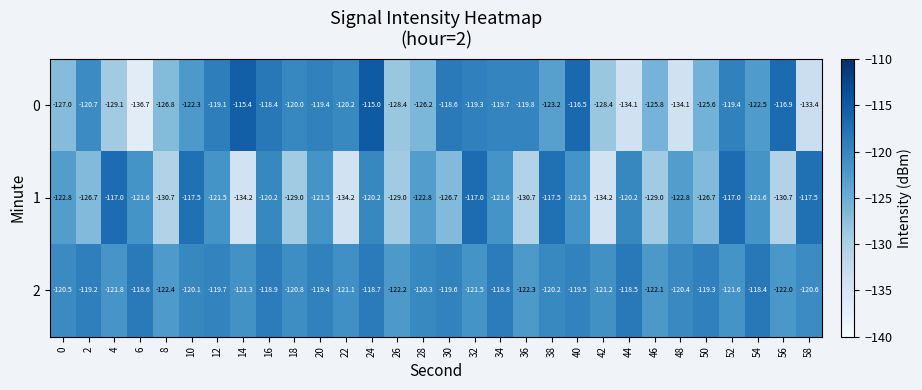

At which category is the sum across all series the highest?

24